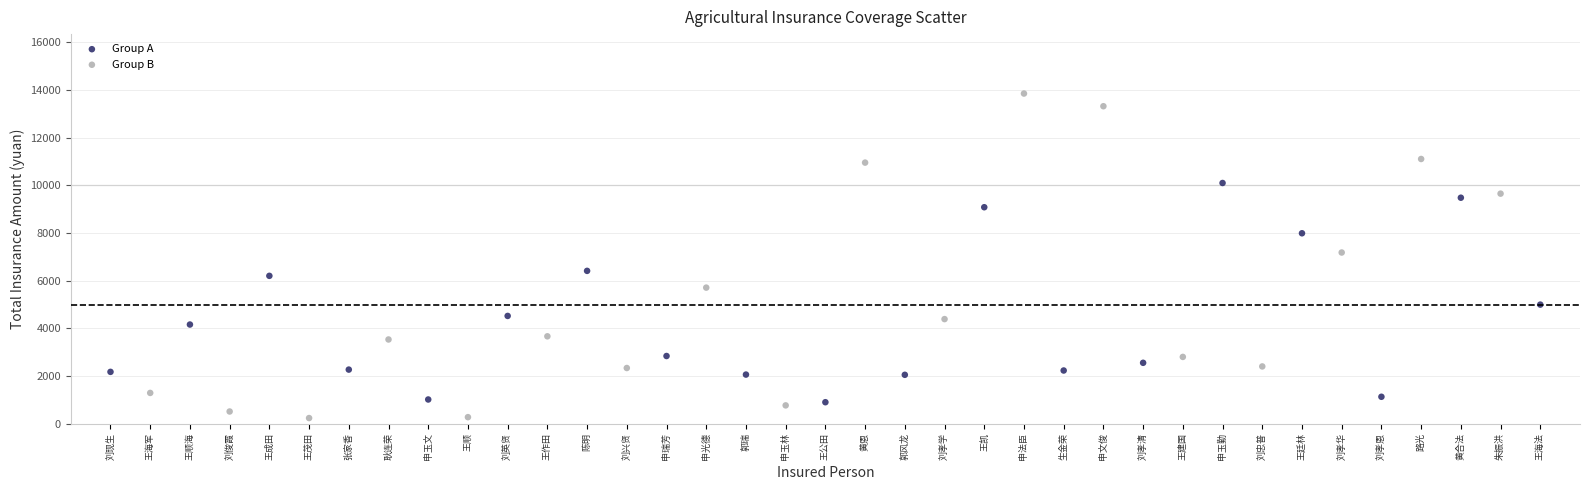

Which series reaches the minimum Y coordinate?

Group B